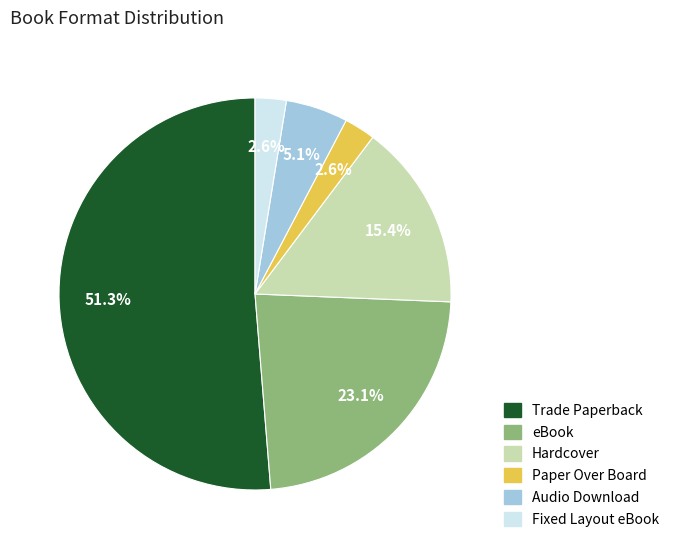

Is the sum of Paper Over Board and Fixed Layout eBook greater than half?

No